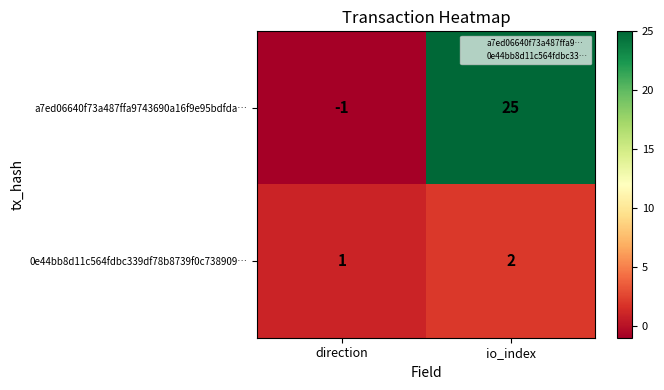

Which category has the lowest value across all series?

direction